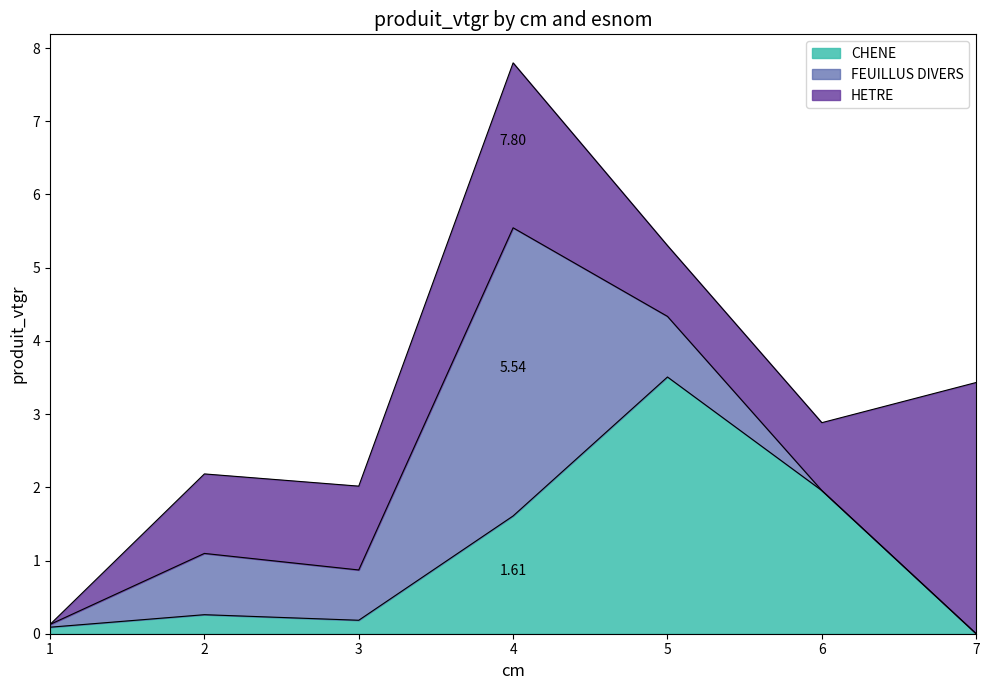

True or false: HETRE has more than 1 points higher than both neighbors.

True